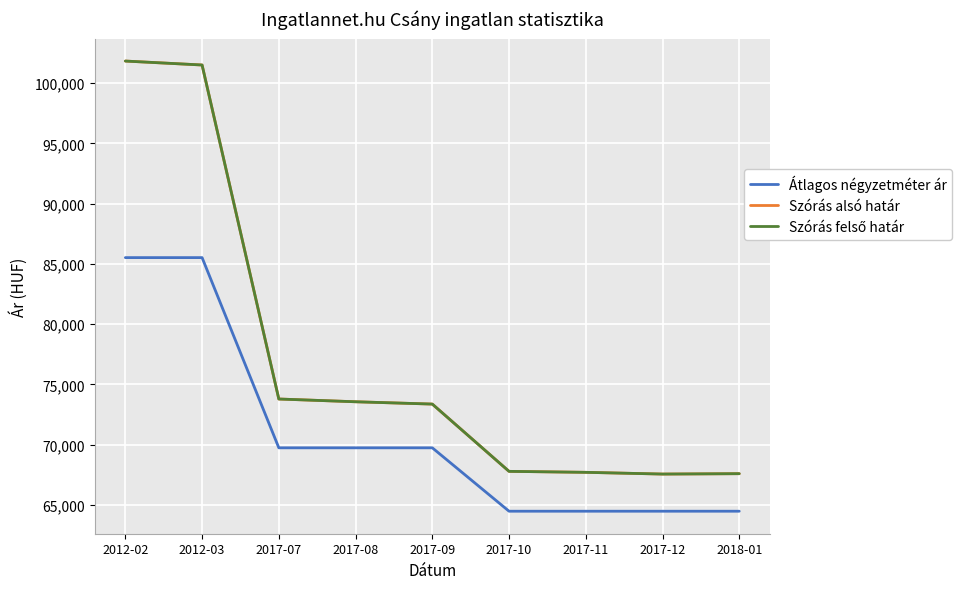

Which has a higher value, 2017-08 or 2017-10?

2017-08